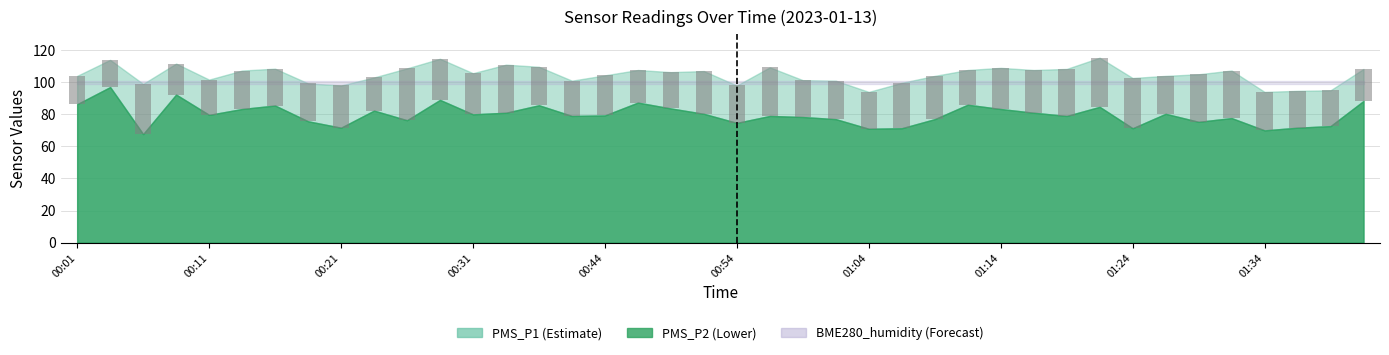

What is the approximate value of PMS_P2 at 00:16?

85.5